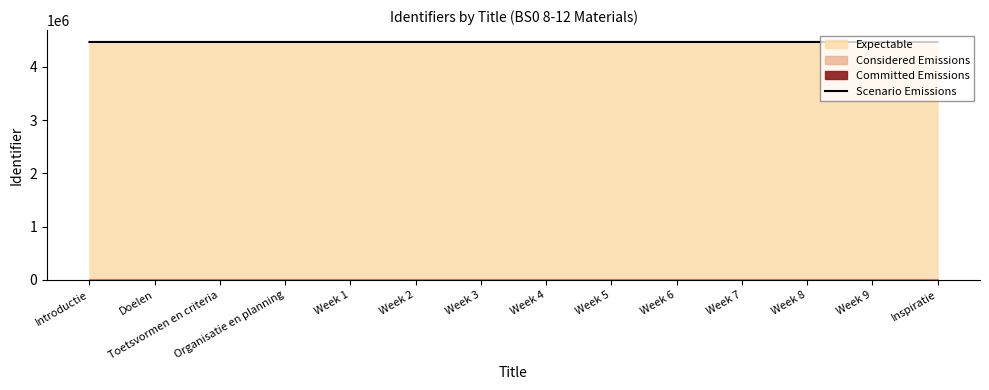

Between Toetsvormen en criteria and Week 2, which is larger?

Week 2